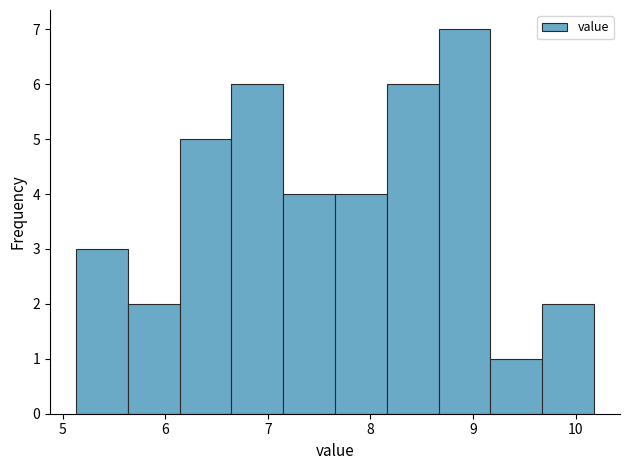

Over which range of the x-axis is the bar tallest?

8.7 to 9.2